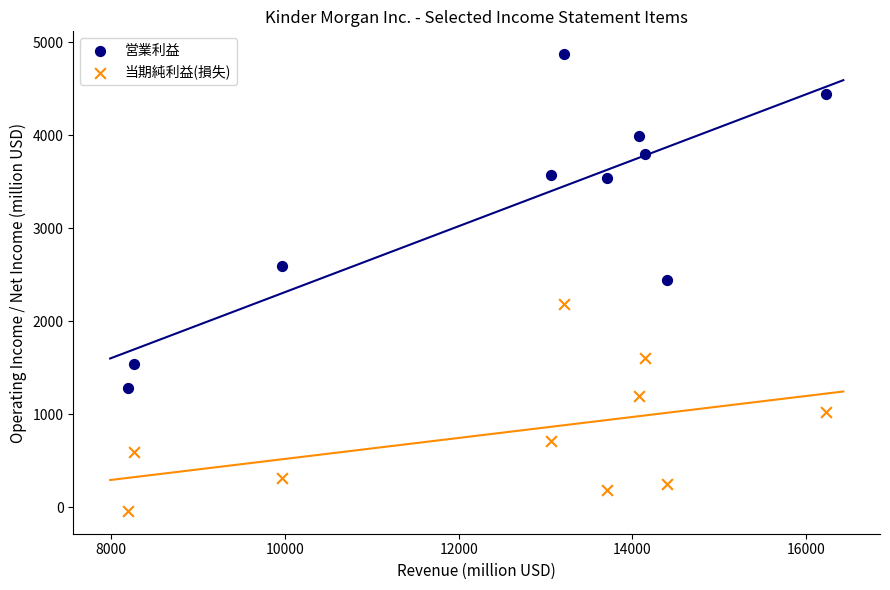

Across all data points, what is the range of X values (max minus min)?

8035